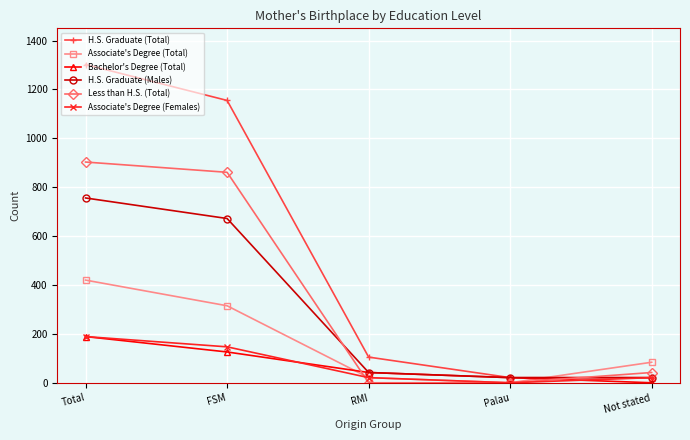

Reading right to left, what are all the values shown in this chart?

H.S. Graduate (Total): 21	21	105	1155	1302
Associate's Degree (Total): 84	0	21	315	420
Bachelor's Degree (Total): 0	21	42	126	189
H.S. Graduate (Males): 21	21	42	672	756
Less than H.S. (Total): 42	0	0	861	903
Associate's Degree (Females): 21	0	21	147	189